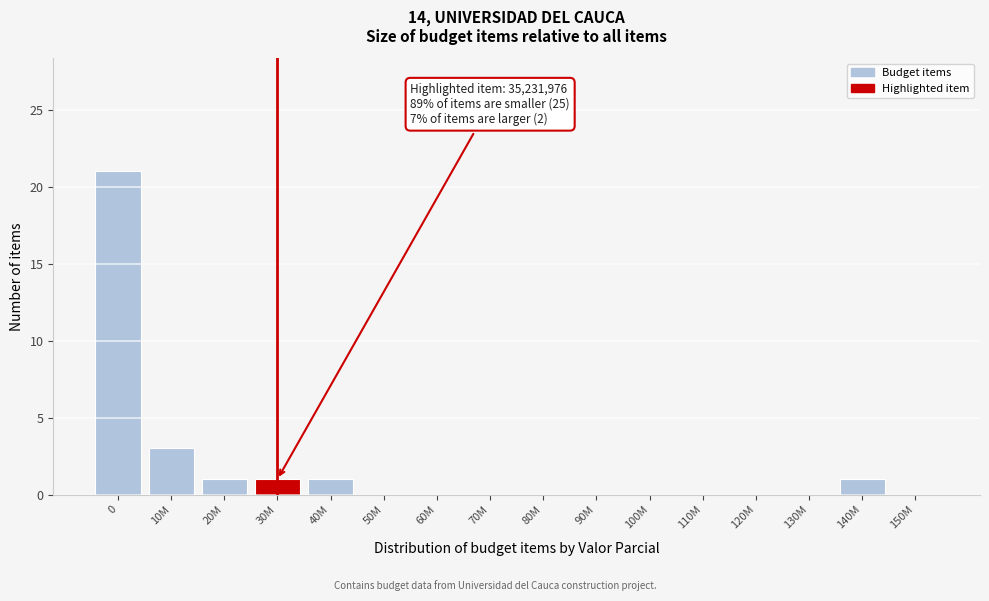

Reading left to right, what are all the values shown in this chart?

0=21	10M=3	20M=1	30M=1	40M=1	50M=0	60M=0	70M=0	80M=0	90M=0	100M=0	110M=0	120M=0	130M=0	140M=1	150M=0